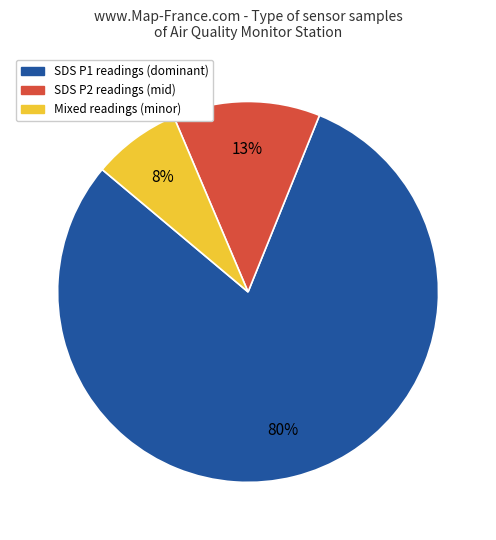

True or false: SDS P1 readings (dominant) accounts for 66% of the total.

False